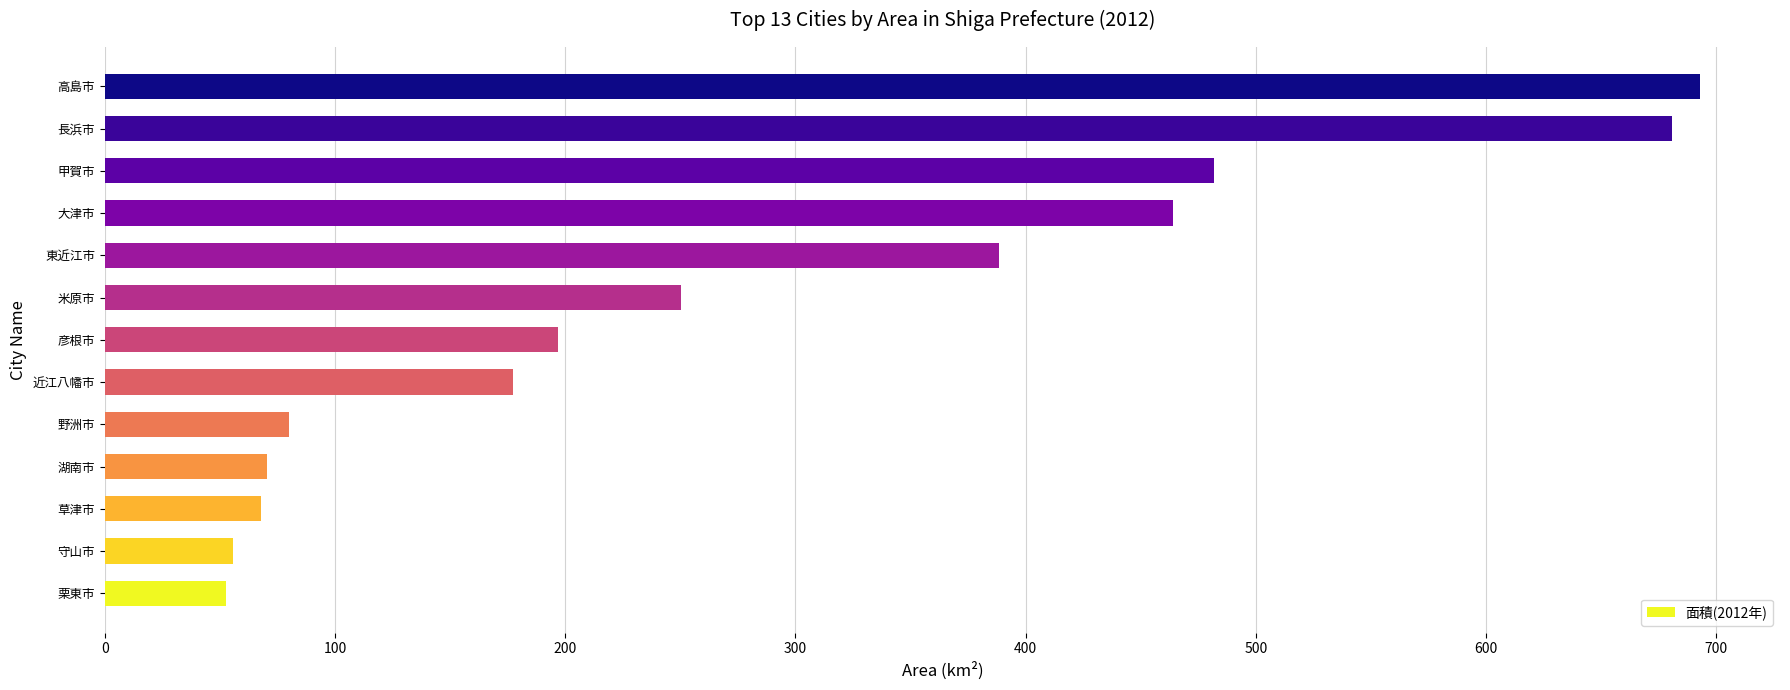

How many series are shown in this chart?

1